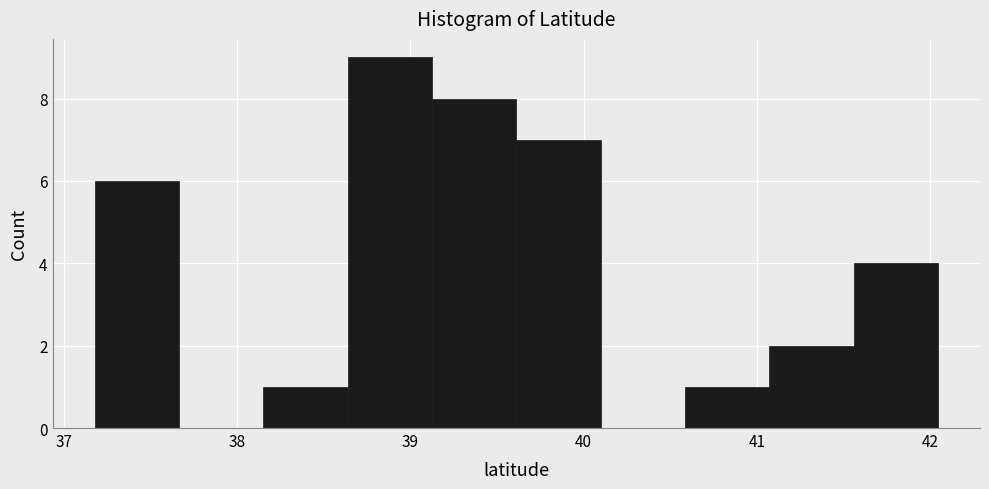

How tall is the bar that spans 41.6 to 42.0 on the x-axis? Neither the bar edges nor the heights are printed on the chart, so give them approximately, as read against the axes.

4